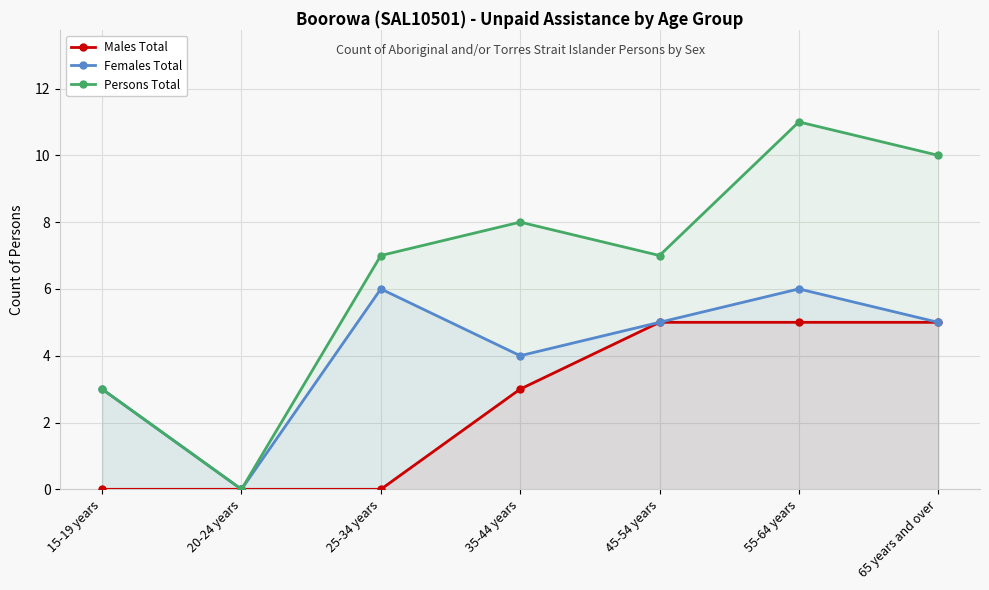

At which category is the sum across all series the highest?

55-64 years